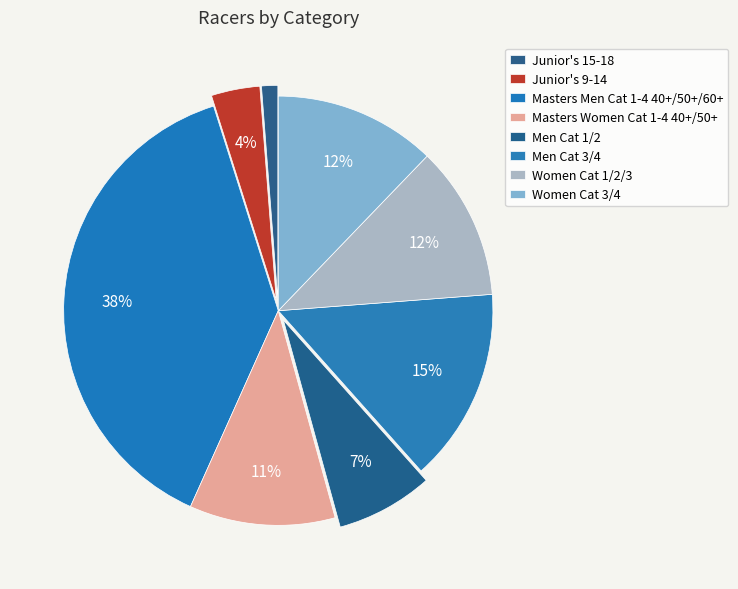

What is the change in value from Junior's 15-18 to Women Cat 3/4?

+18